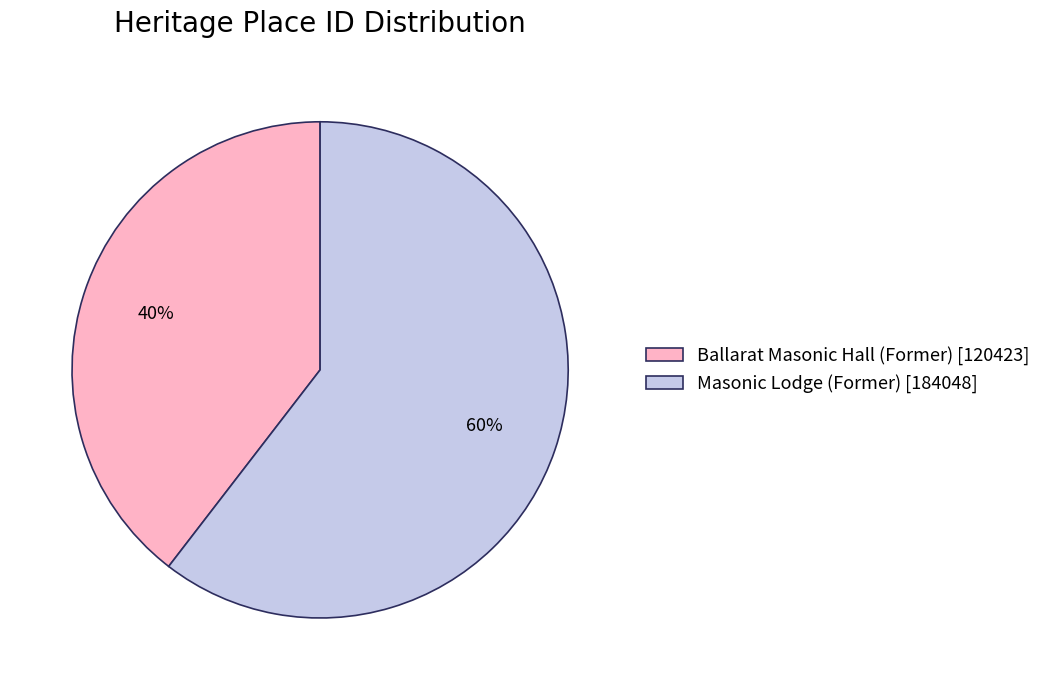

What is the ratio of the value at Ballarat Masonic Hall (Former) [120423] to the value at Masonic Lodge (Former) [184048]?

0.7